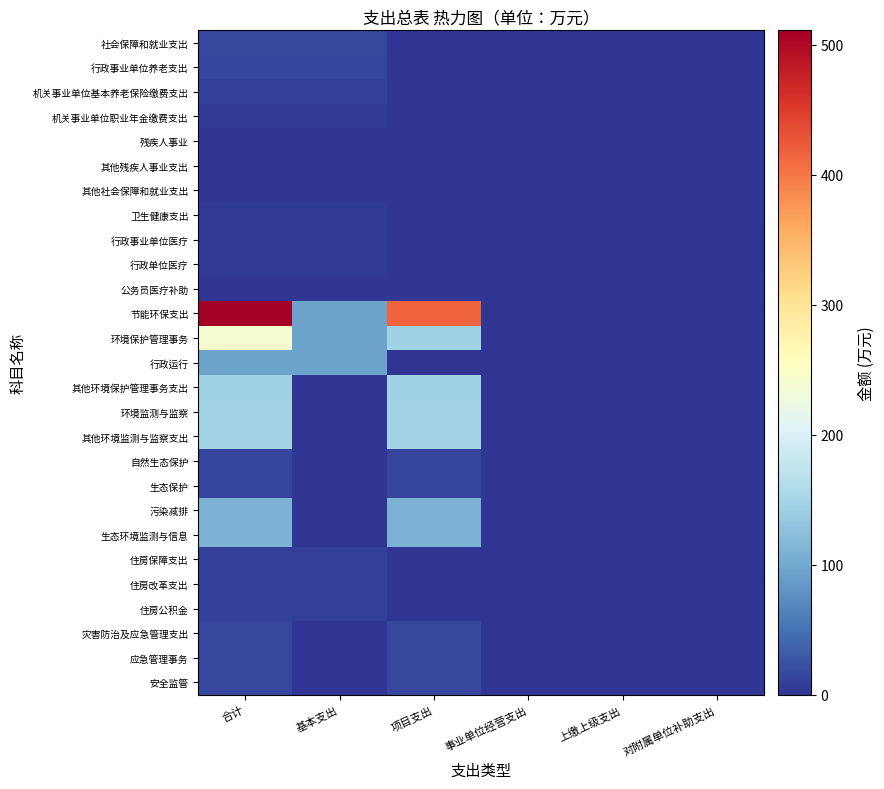

Count the number of categories in the chart.

6